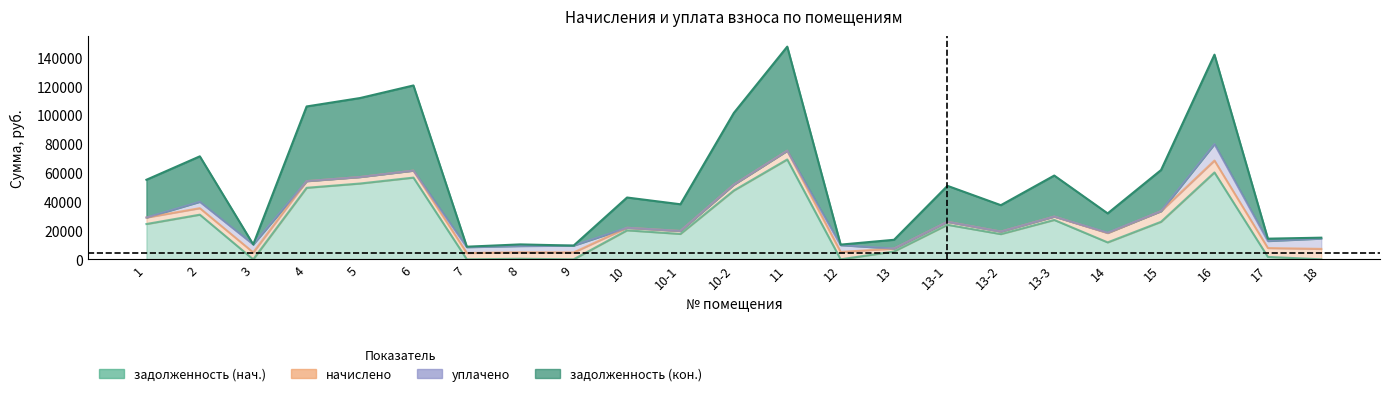

True or false: задолженность (нач.) has a value of 16021.2 at 13-1.

False